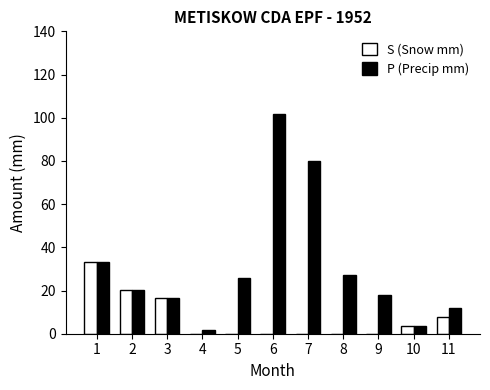

What is the sum of all P (Precip mm) values?

339.9